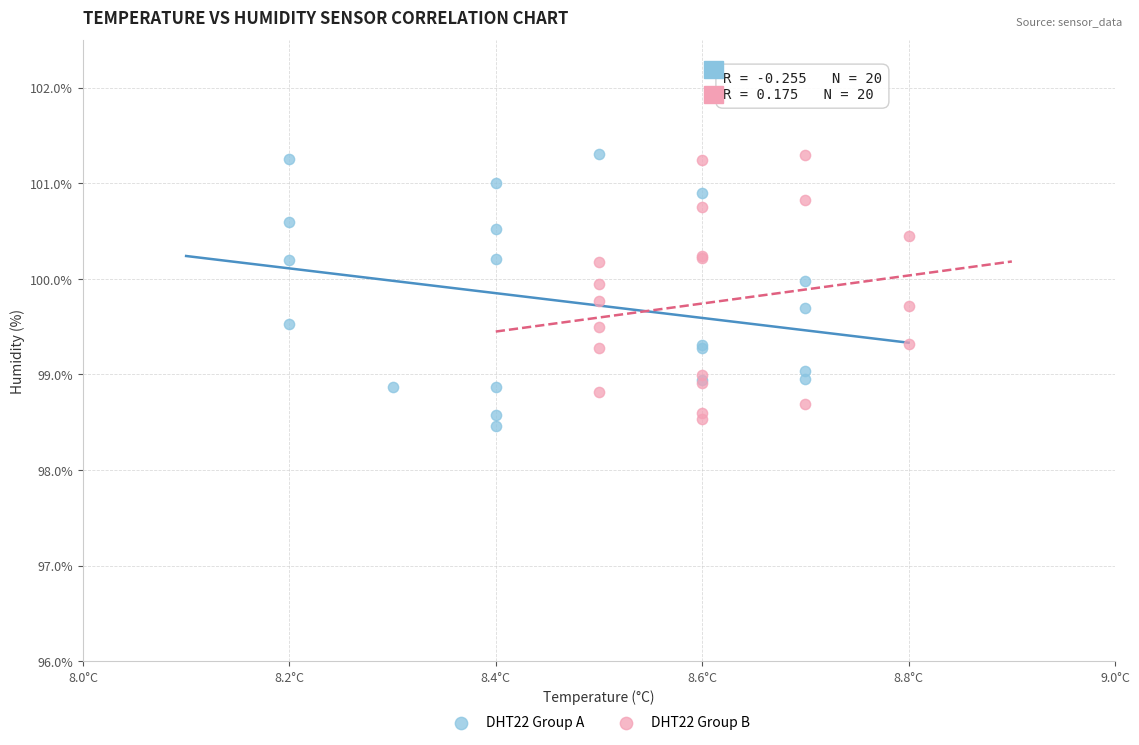

What are all the series names shown in the legend?

DHT22 Group A, DHT22 Group B